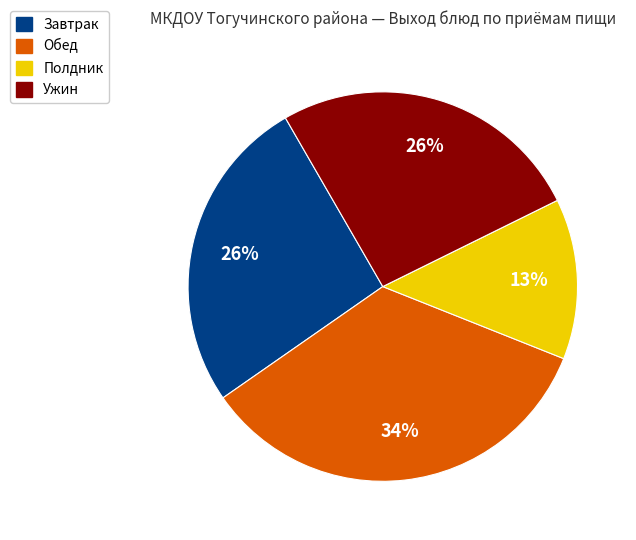

Is there any slice that represents more than half of the pie?

No